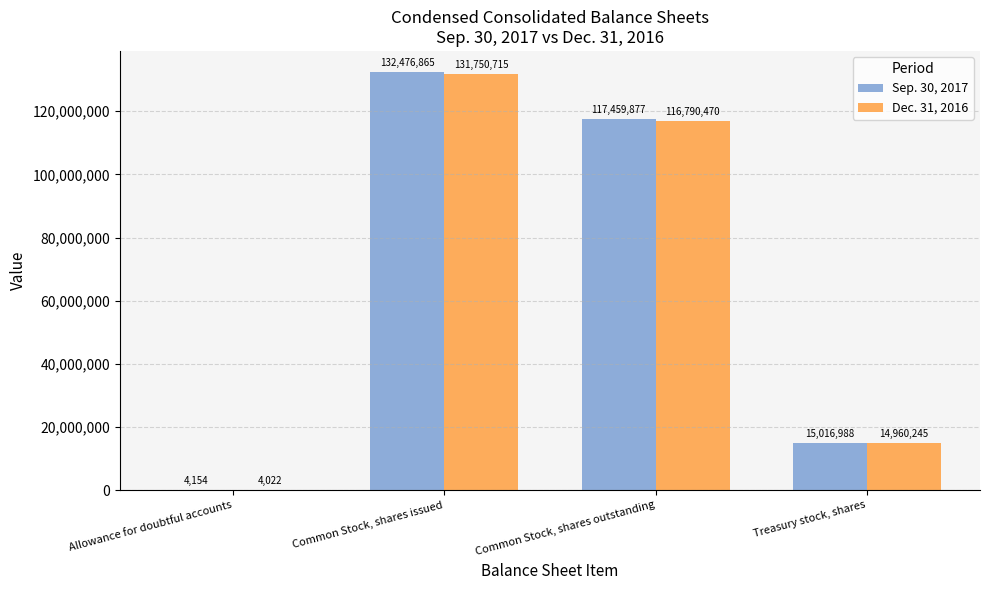

How many series are shown in this chart?

2